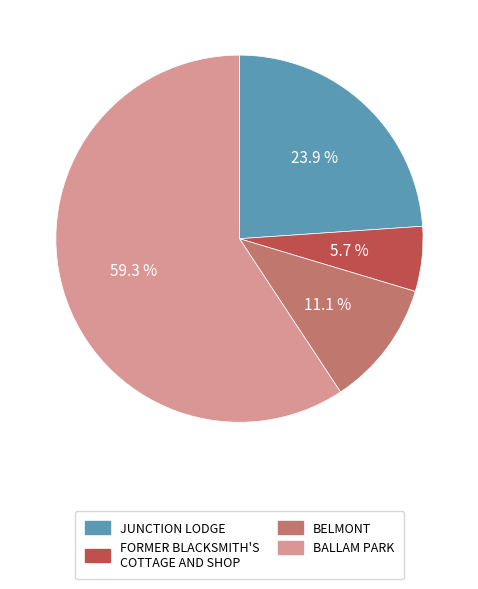

How many segments does this pie chart have?

4